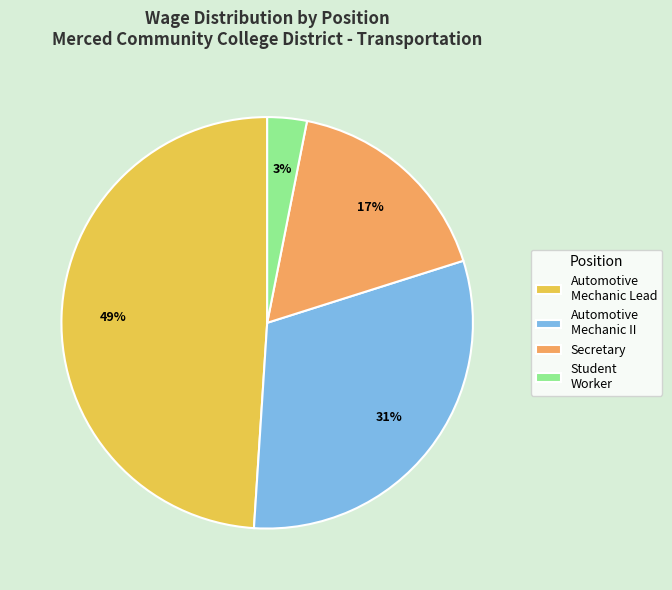

What is the largest slice in the pie chart?

Automotive Mechanic Lead